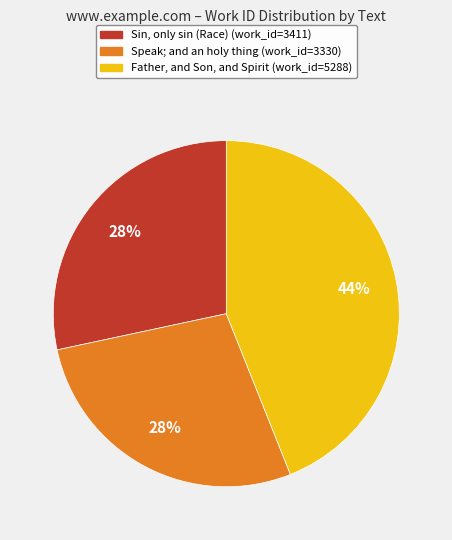

Is Speak; and an holy thing the majority of the pie?

No